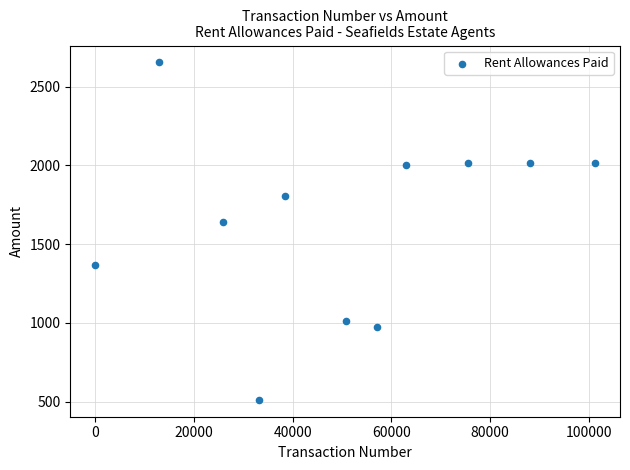

What is the average X value?

49649.4